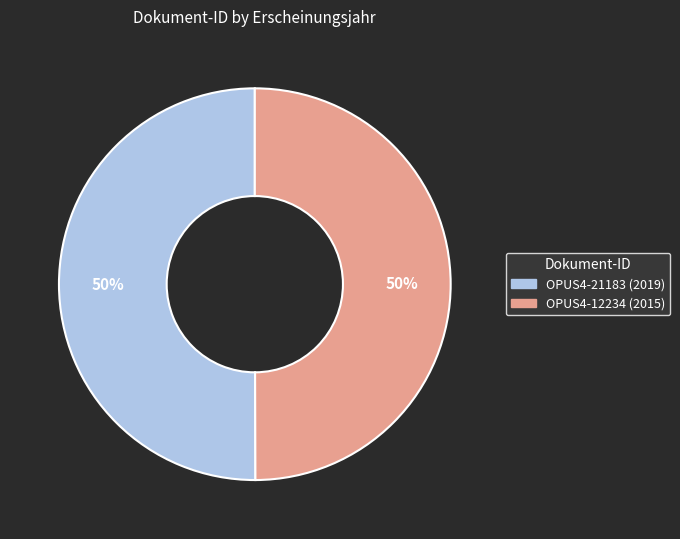

Is it true that OPUS4-21183 is 42% of the pie?

False